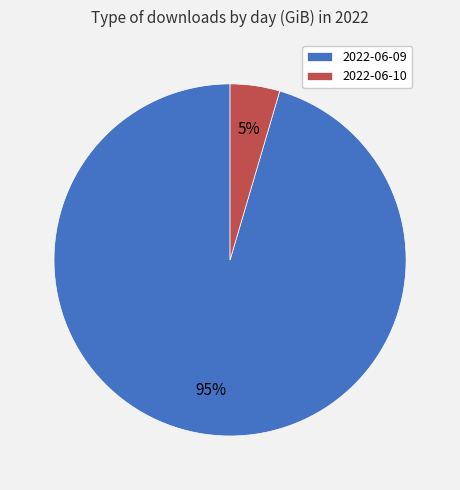

Which has a higher value, 2022-06-10 or 2022-06-09?

2022-06-09